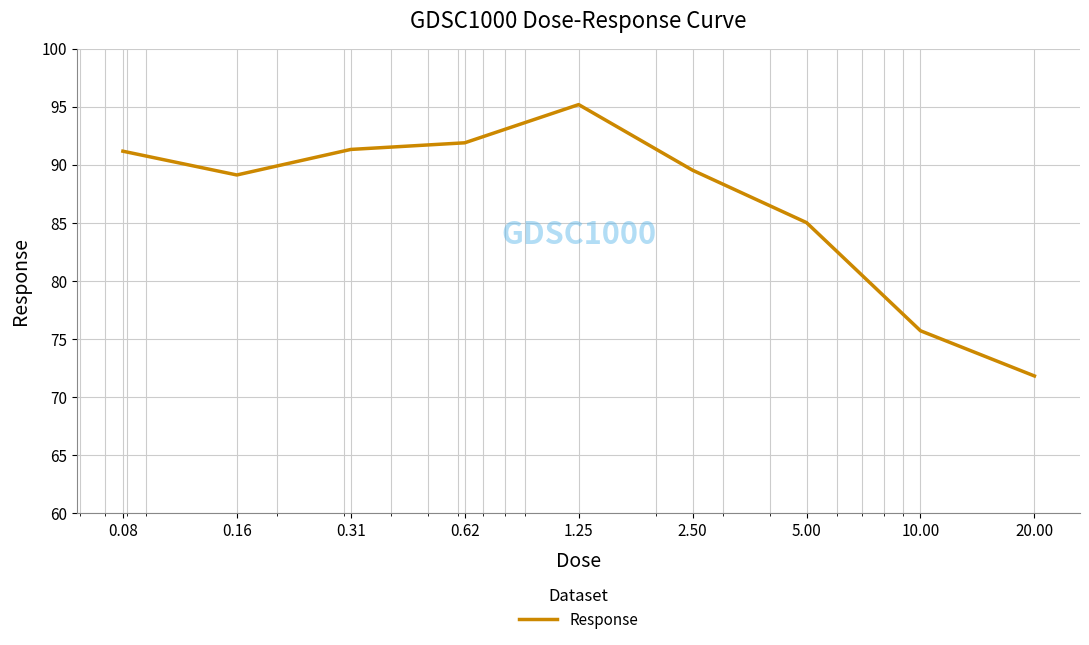

What is the difference between the maximum and second lowest values?

19.5